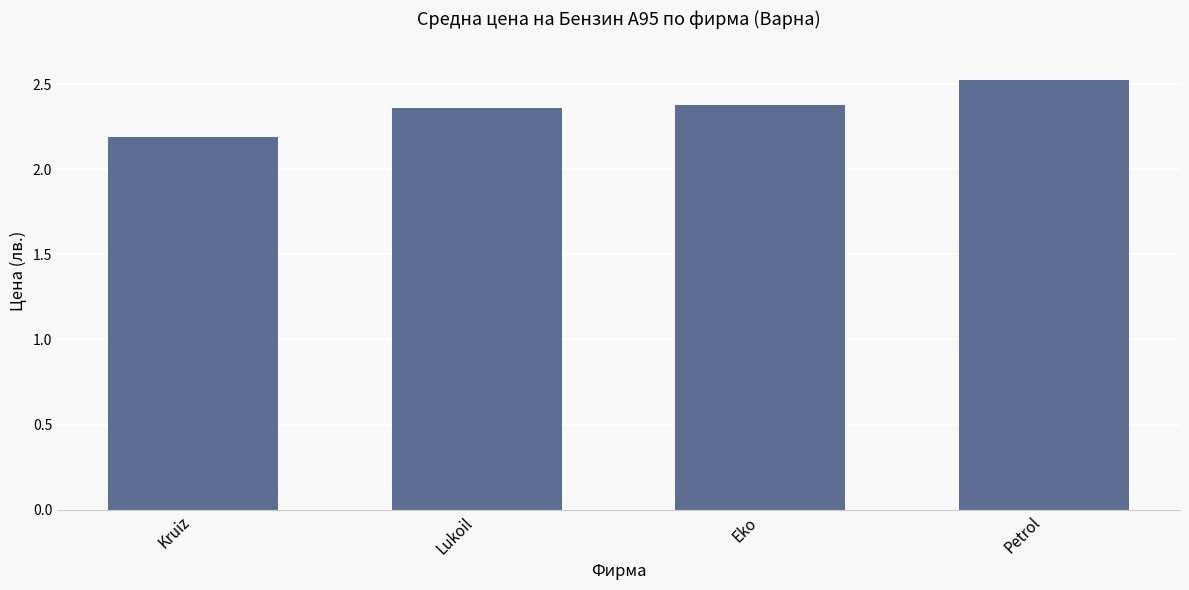

Which has a higher value, Eko or Petrol?

Petrol